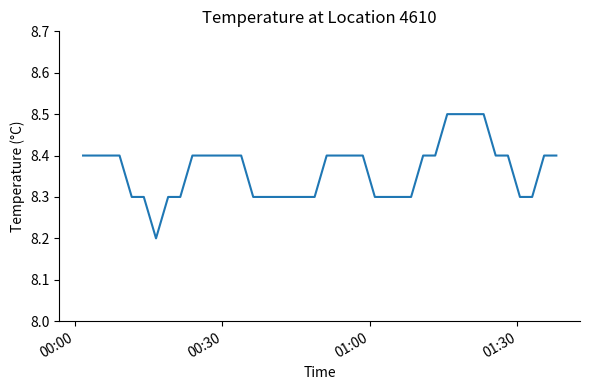

What is the greatest value displayed?

8.5